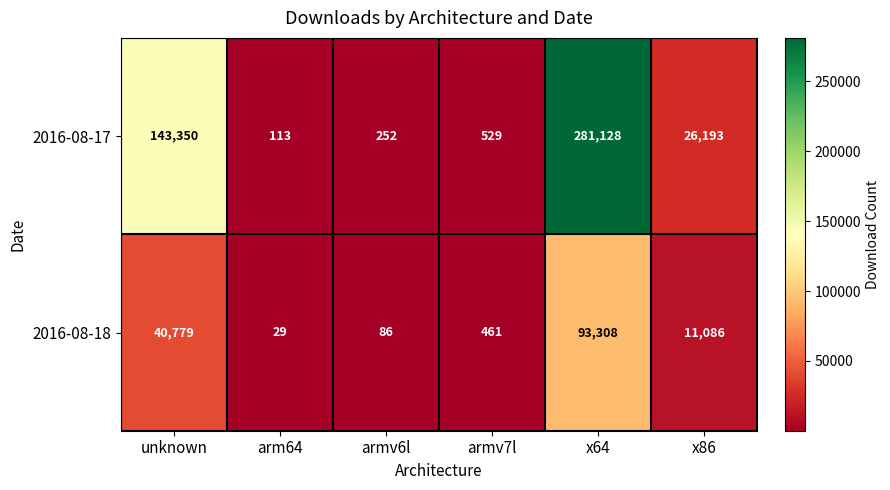

Which category has the lowest value across all series?

arm64